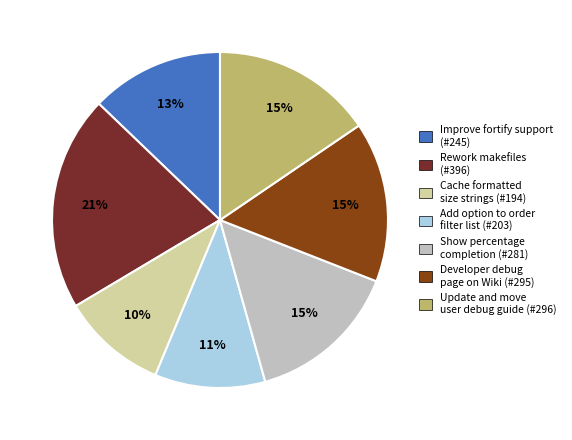

Does any single category account for the majority?

No